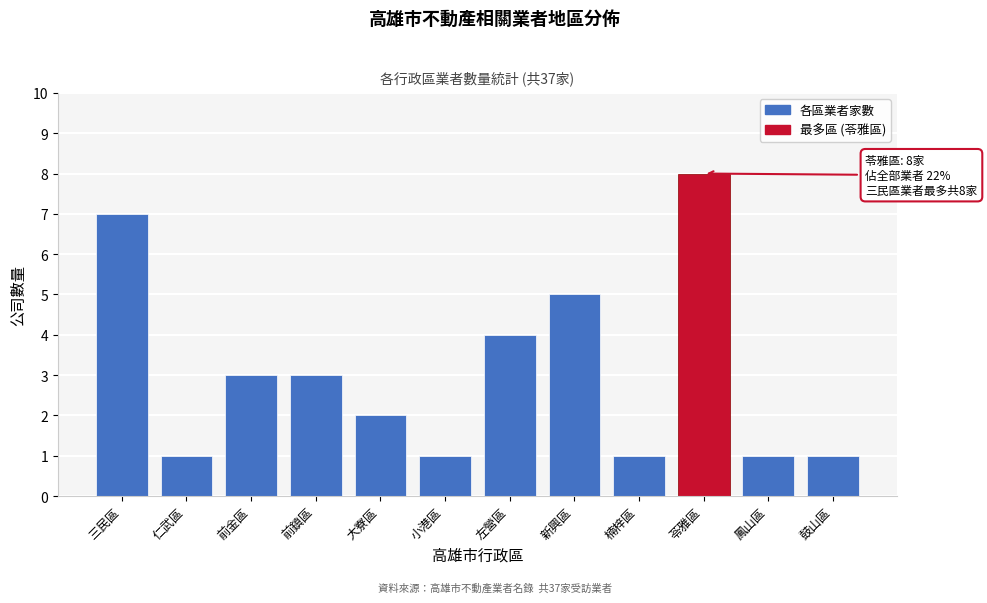

Reading left to right, transcribe all the data shown in this chart.

7	1	3	3	2	1	4	5	1	8	1	1